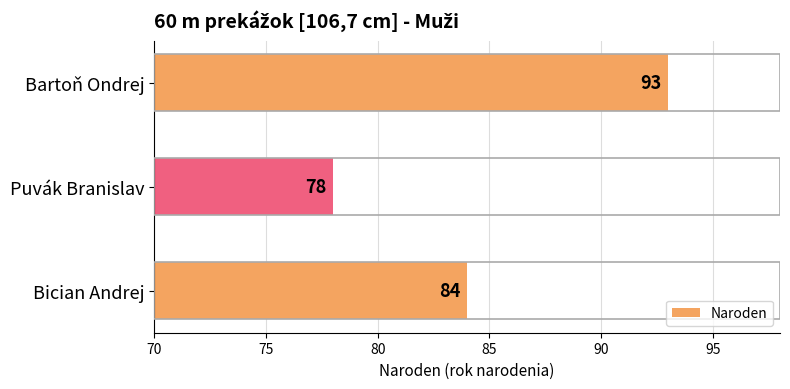

True or false: the data shows 78 at Puvák Branislav.

True